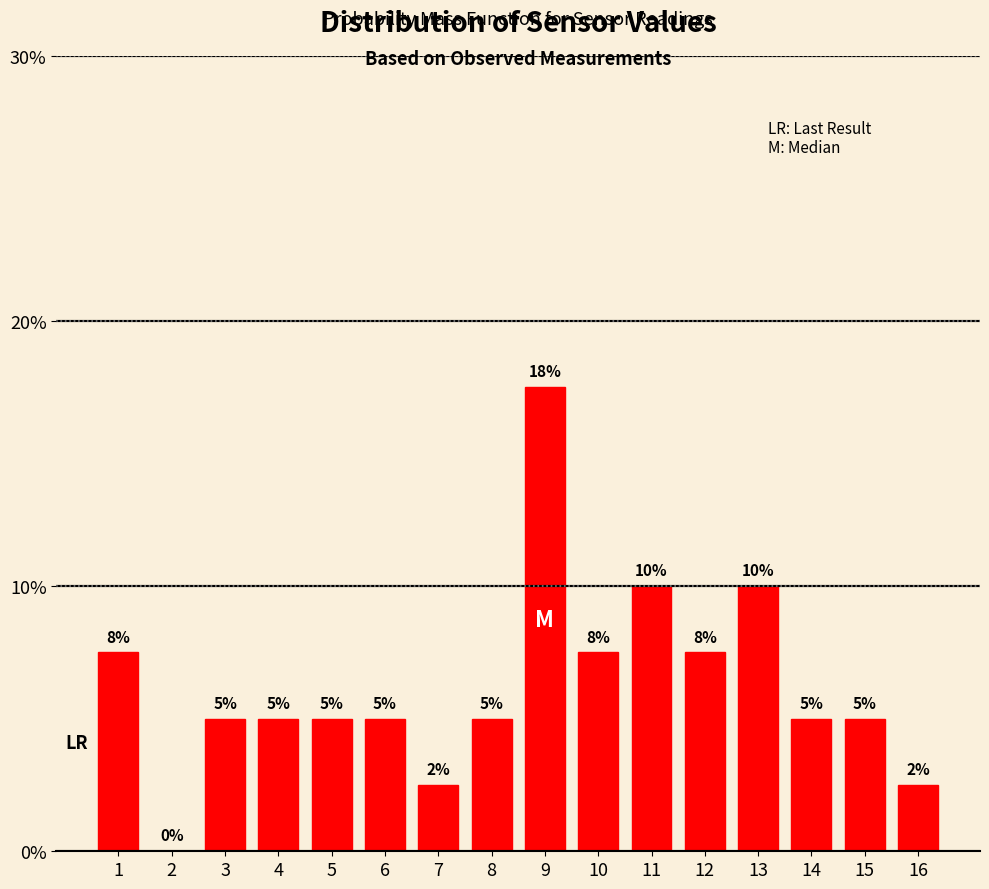

Approximately how many times larger is the value at 5 compared to 9?

0.3